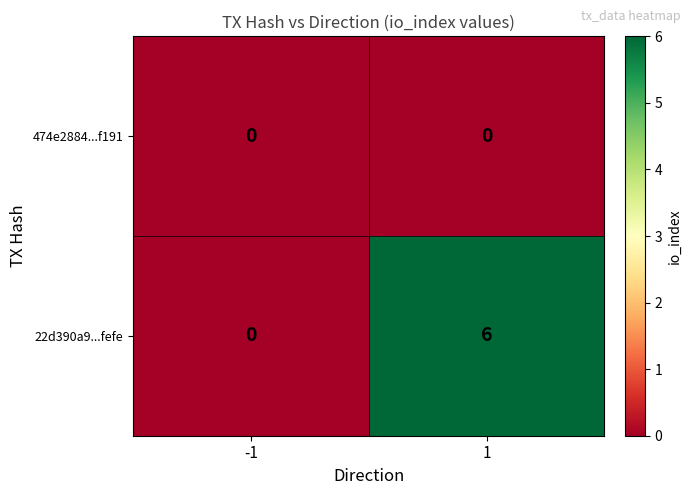

List the series in order of their peak value, lowest first.

474e2884...f191, 22d390a9...fefe